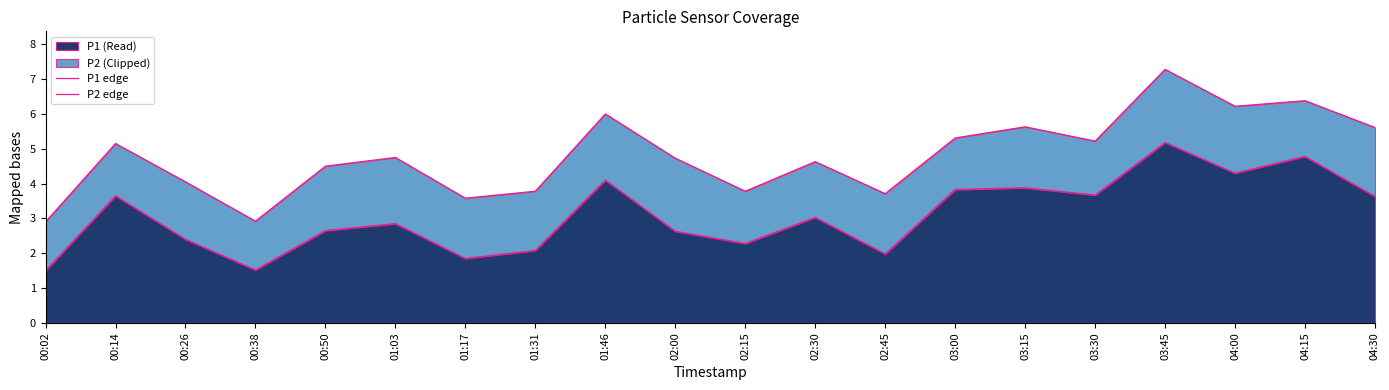

True or false: P1 edge has a value of 2.4 at 00:26.

True